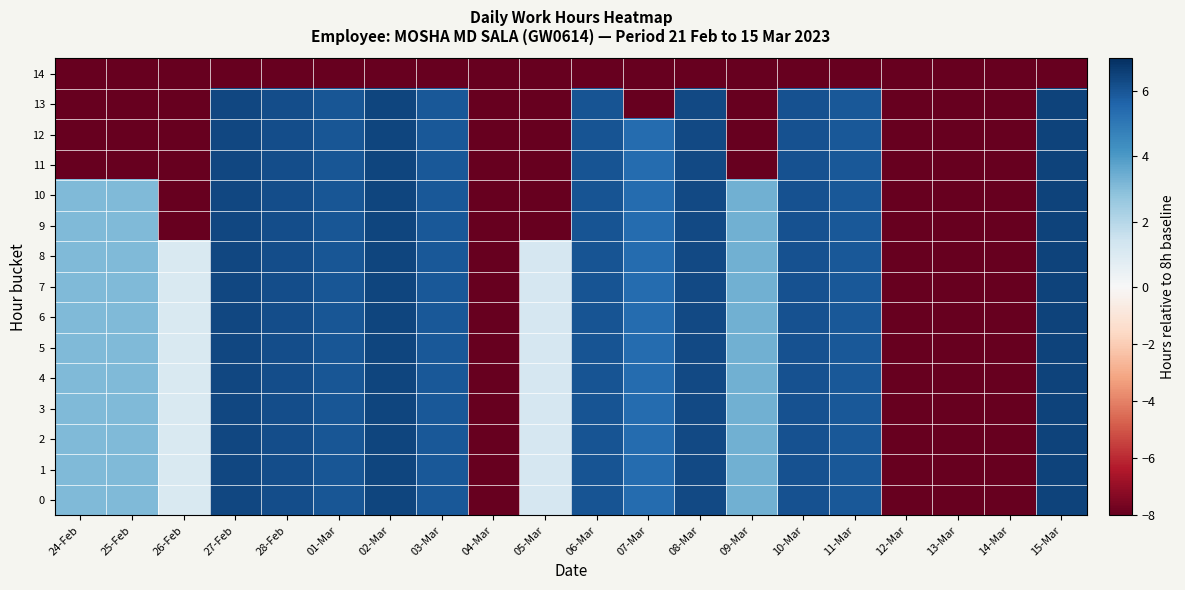

Rank the series at 28-Feb from highest to lowest value.

0, 1, 2, 3, 4, 5, 6, 7, 8, 9, 10, 11, 12, 13, 14